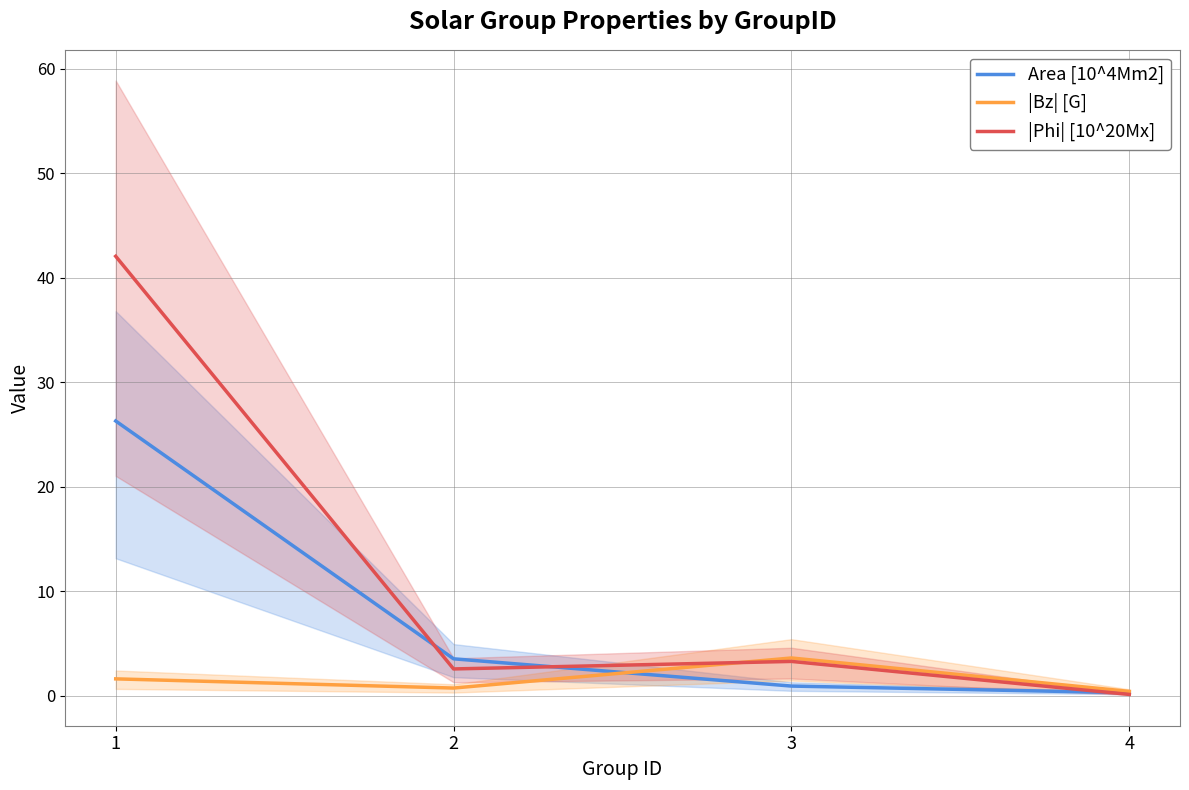

True or false: |Bz| [G] and Area [10^4Mm2] intersect in this chart.

True